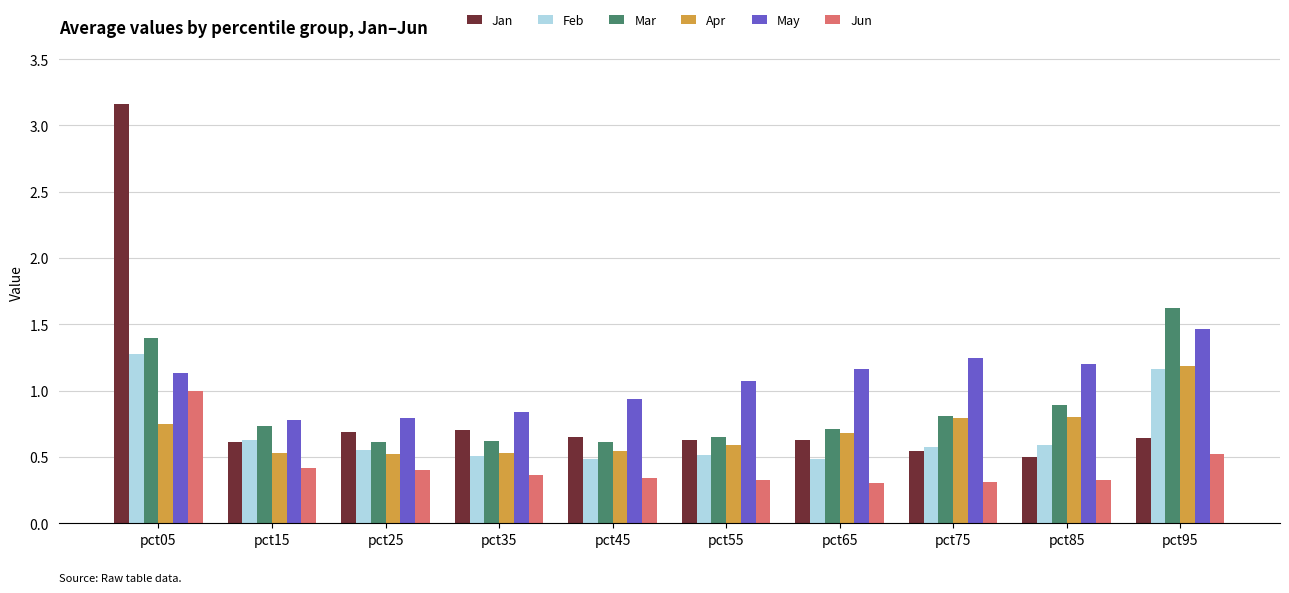

True or false: Jan has a value of 0.6 at pct15.

True